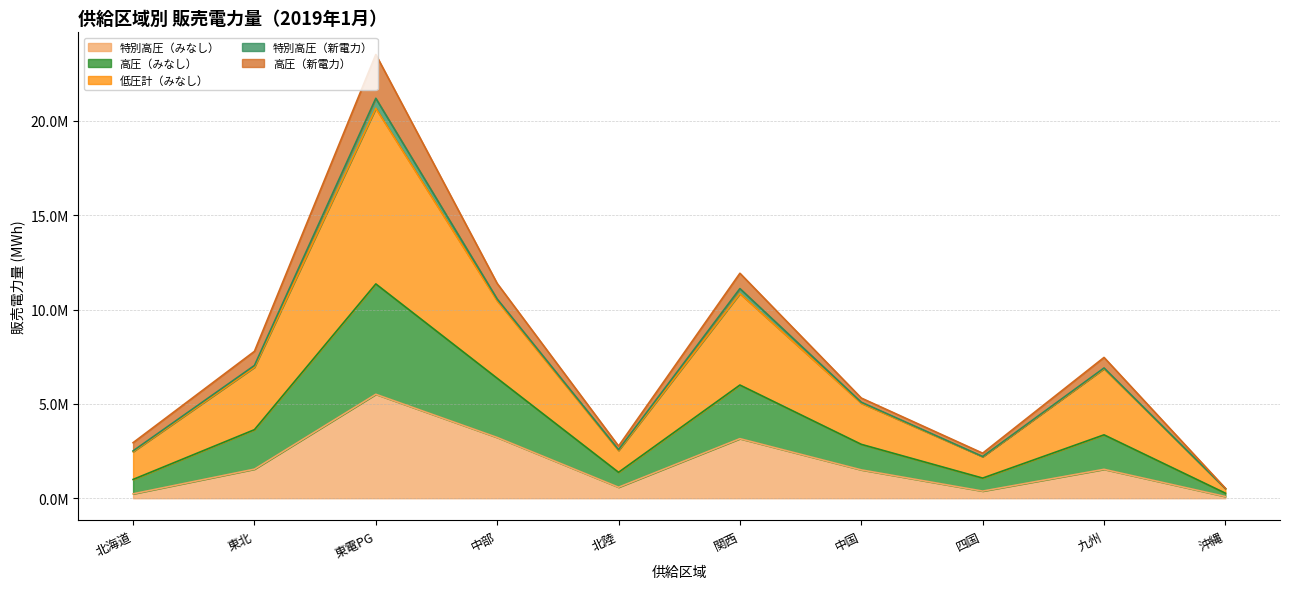

How many interior local peaks does the 特別高圧（みなし） series have?

3